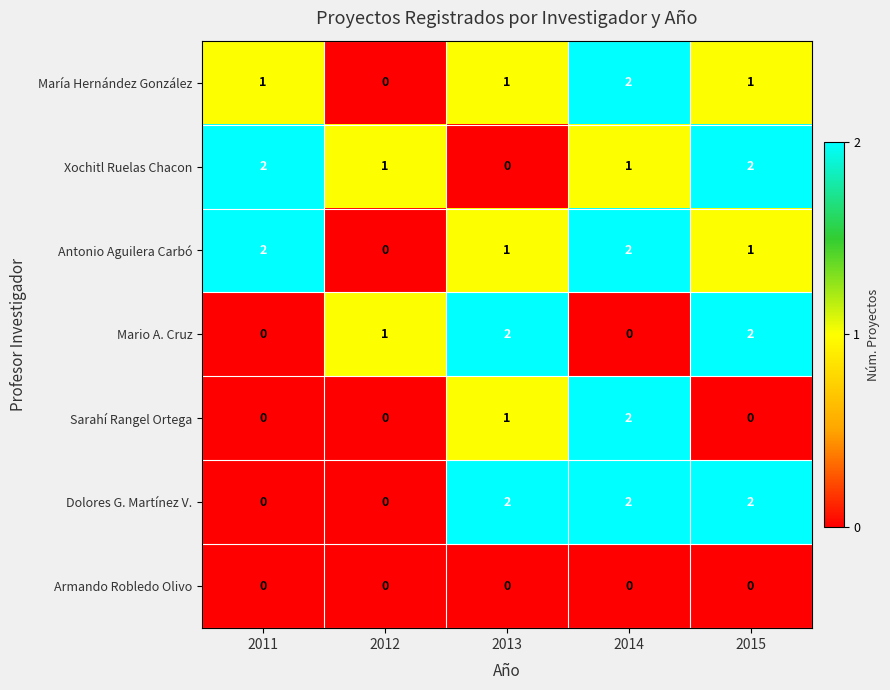

How many Sarahí Rangel Ortega values are between 0 and 1?

4